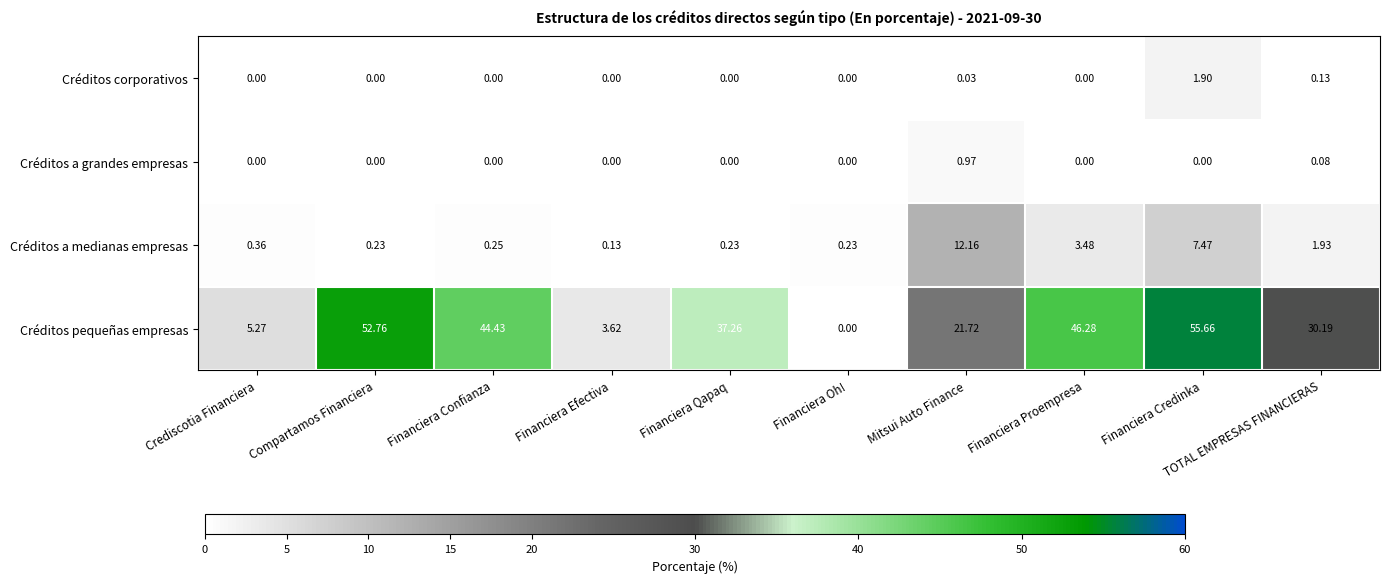

How many distinct data groups are displayed?

4